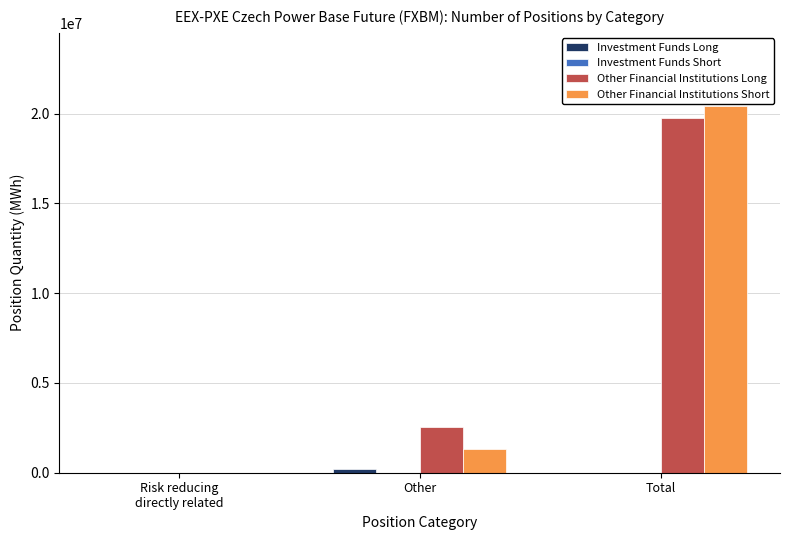

Which label corresponds to the largest value in the chart?

Total